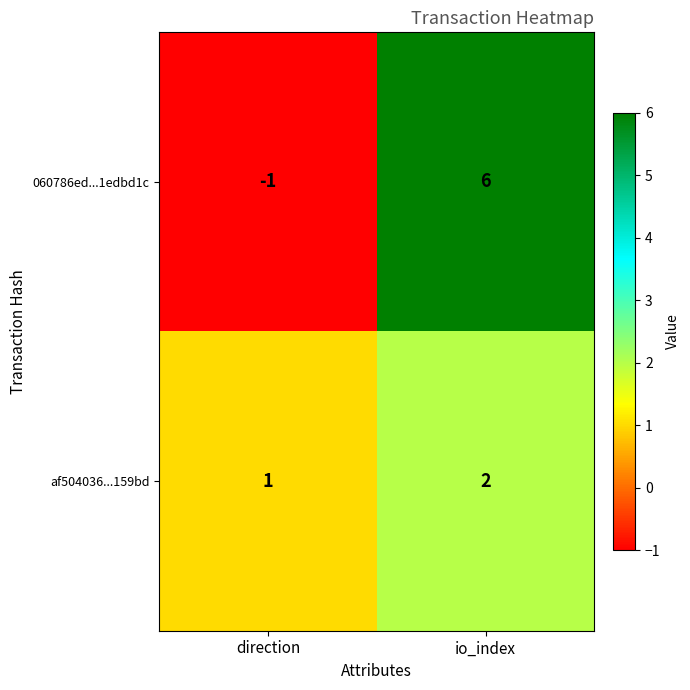

What is the sum of all af504036...159bd values?

3